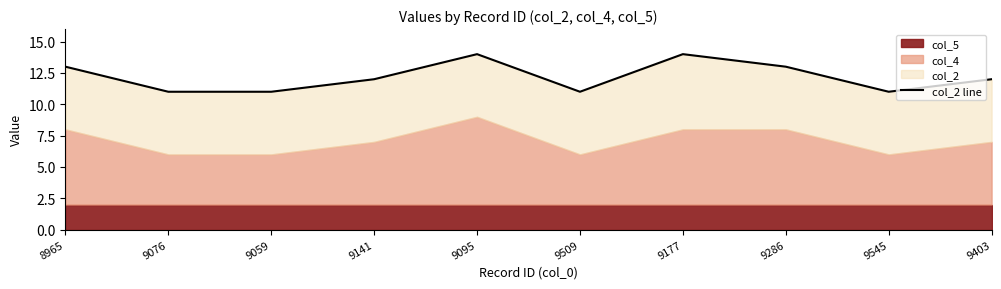

How many data points are less than 12?

4